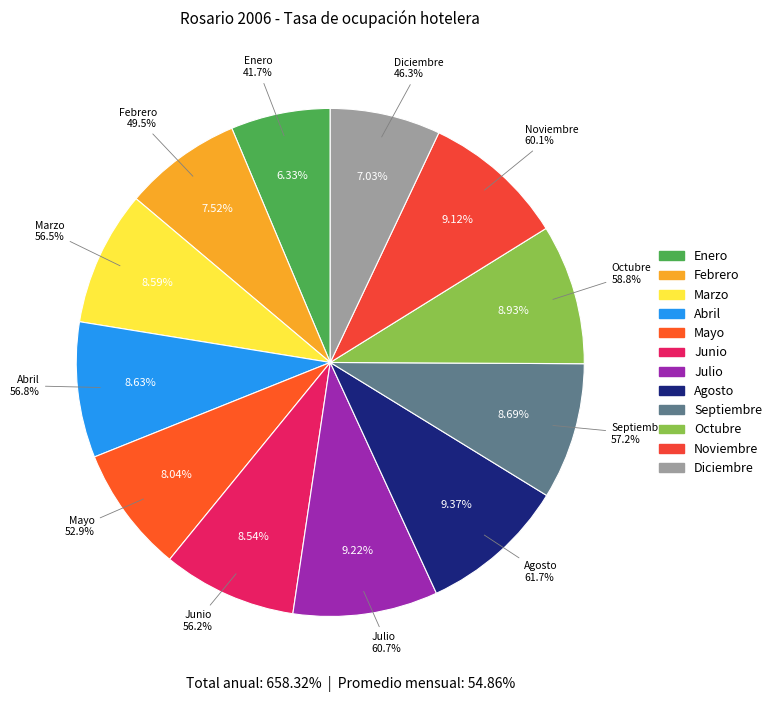

Count the number of slices in the pie.

12